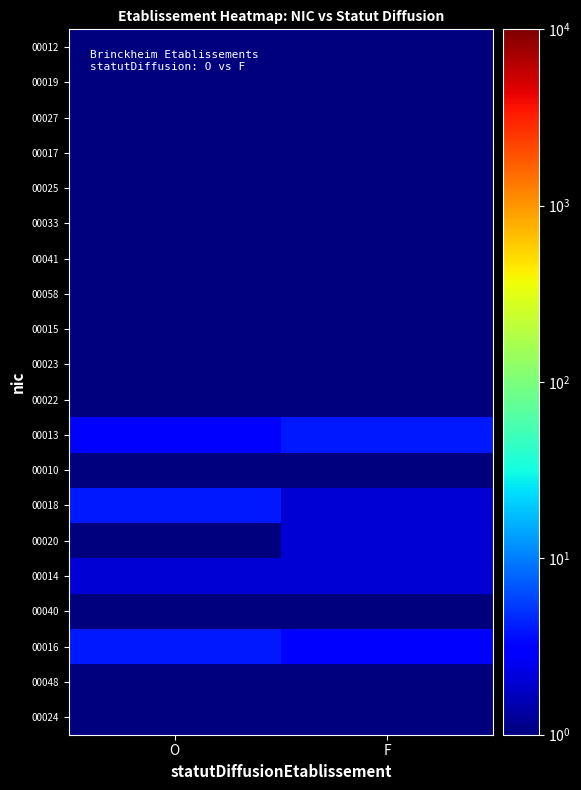

At which category is the sum across all series the highest?

O